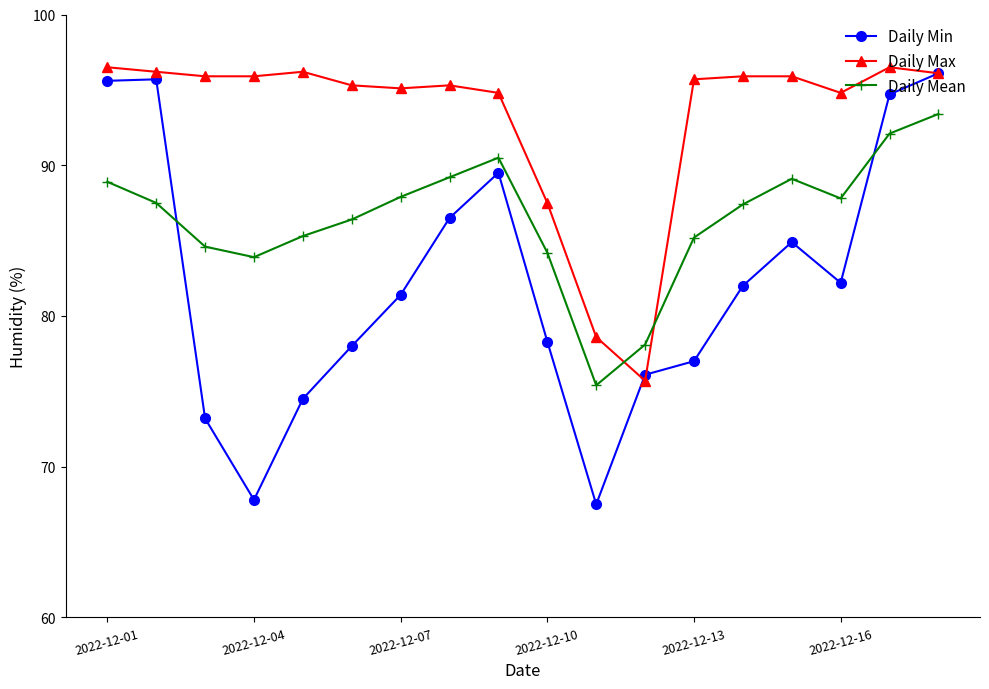

True or false: Daily Min has more than 1 interior local peaks.

True